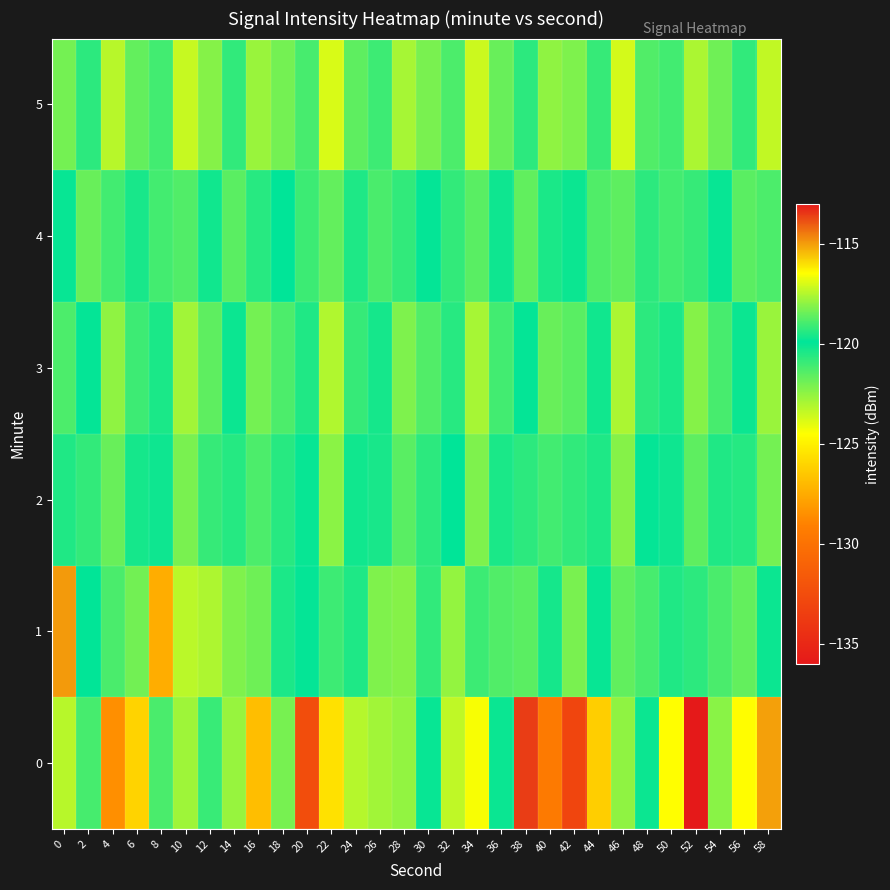

What is the spread (max minus min) of values at 42?

12.9